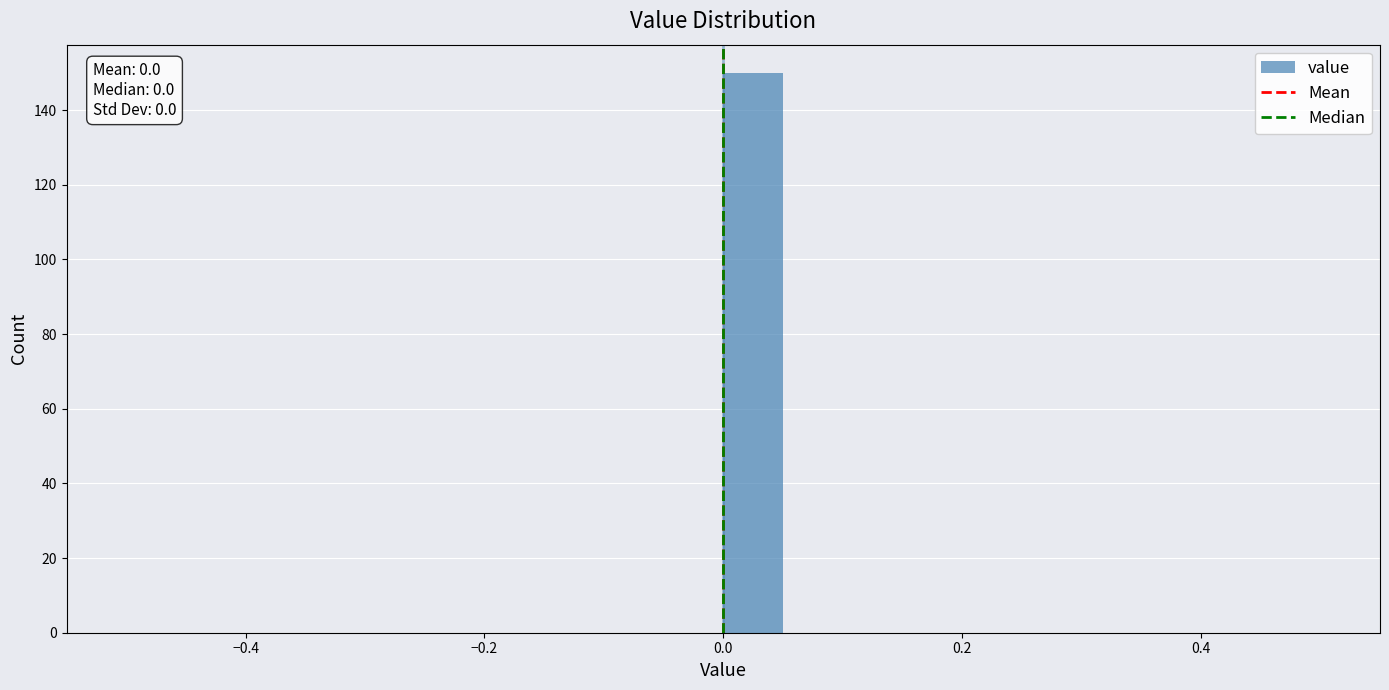

Around what value on the x-axis is the tallest bar? Give the approximate position of its centre, as read against the axis.

0.02